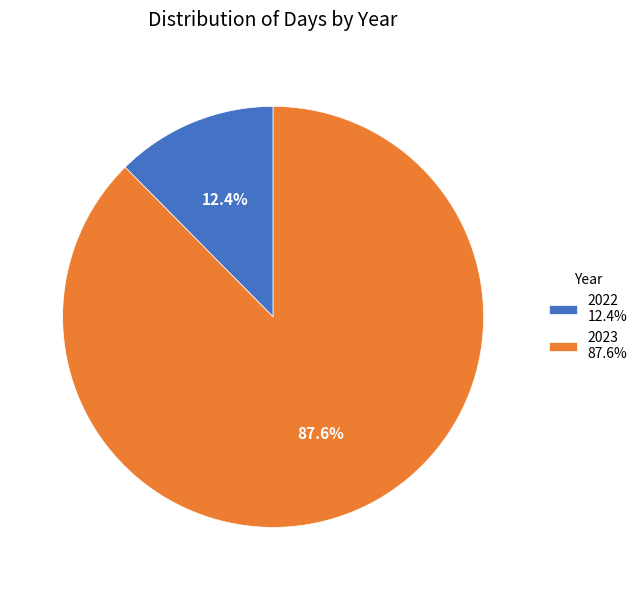

To the nearest percent, what is the average slice percentage?

50%